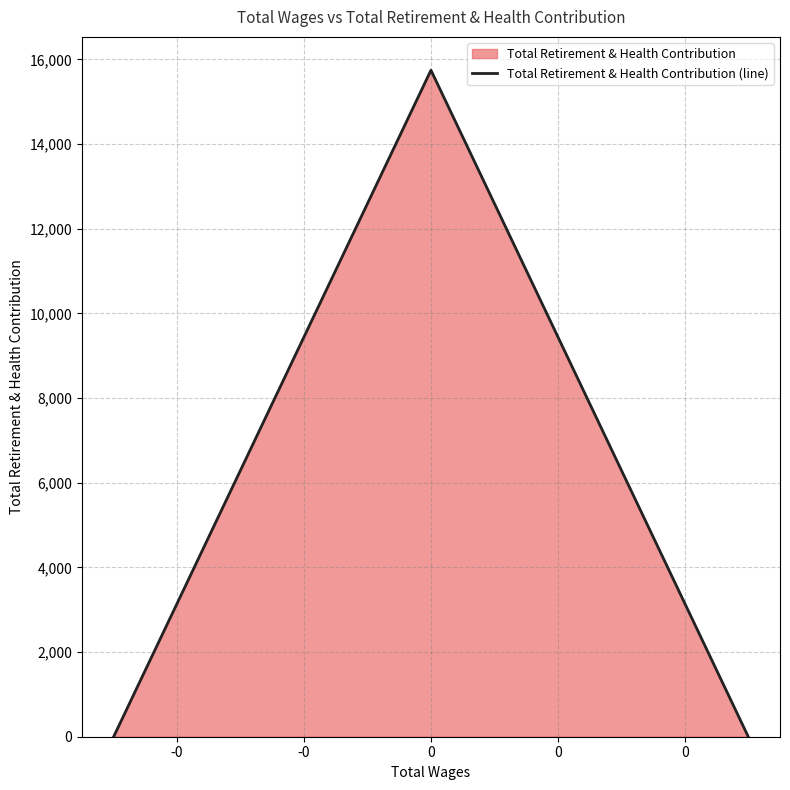

Is it true that the value at 0 is -7390?

False